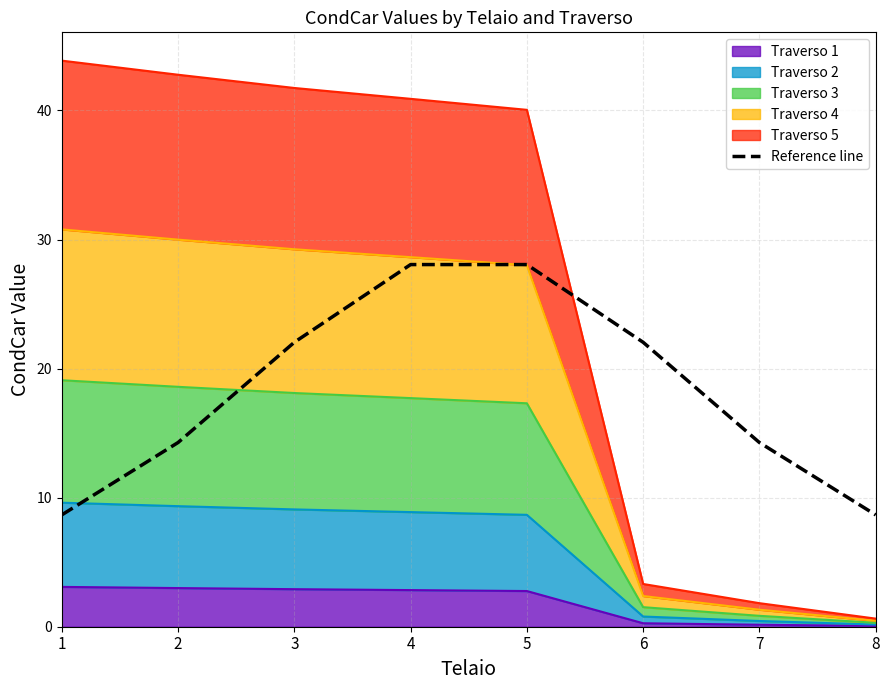

The value at 2 is 19.9. True or false?

False